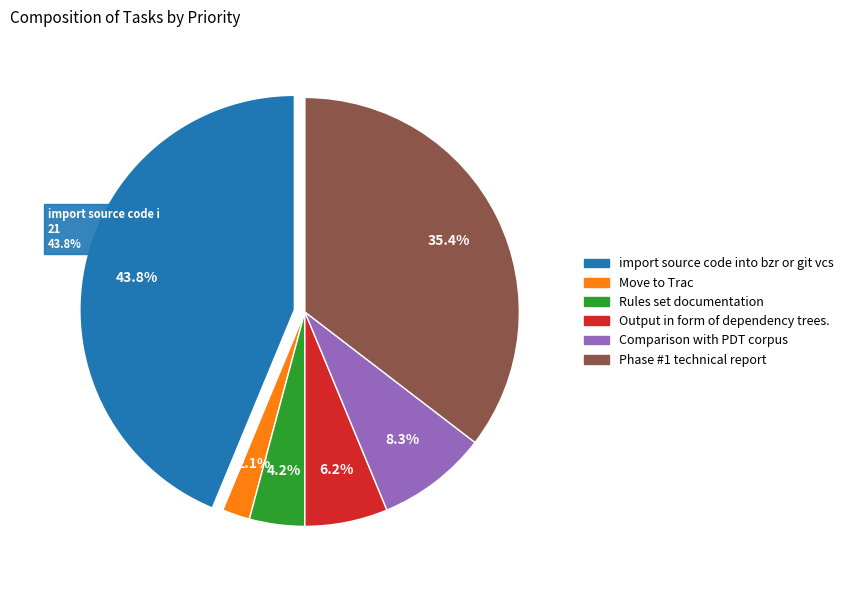

Which has a higher value, import source code into bzr or git vcs or Comparison with PDT corpus?

import source code into bzr or git vcs